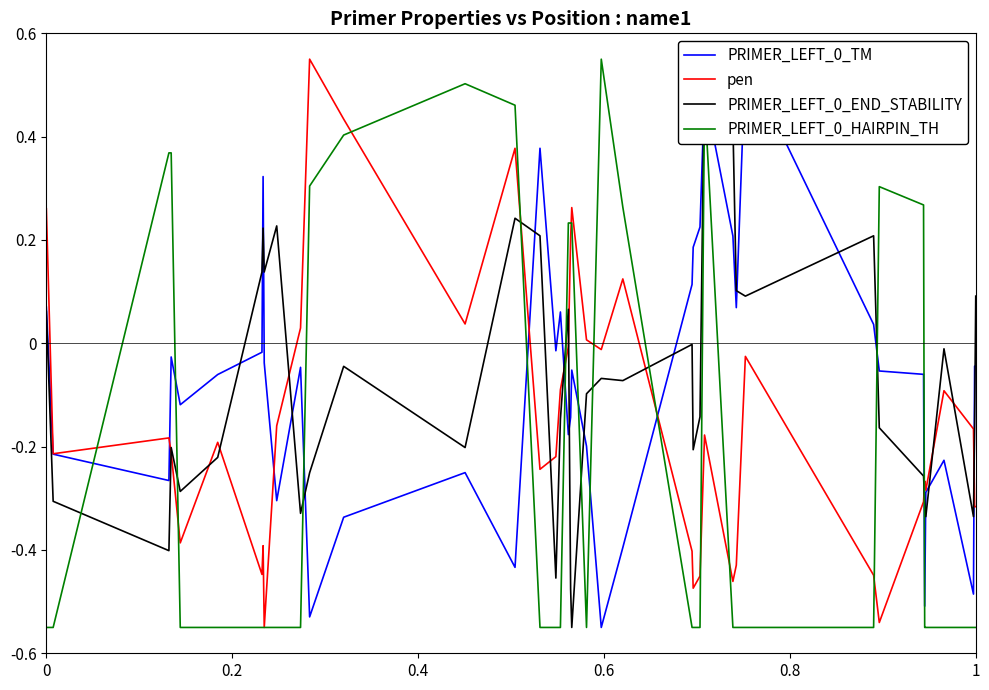

What is the difference between the second highest and minimum values in the pen series?

1.0